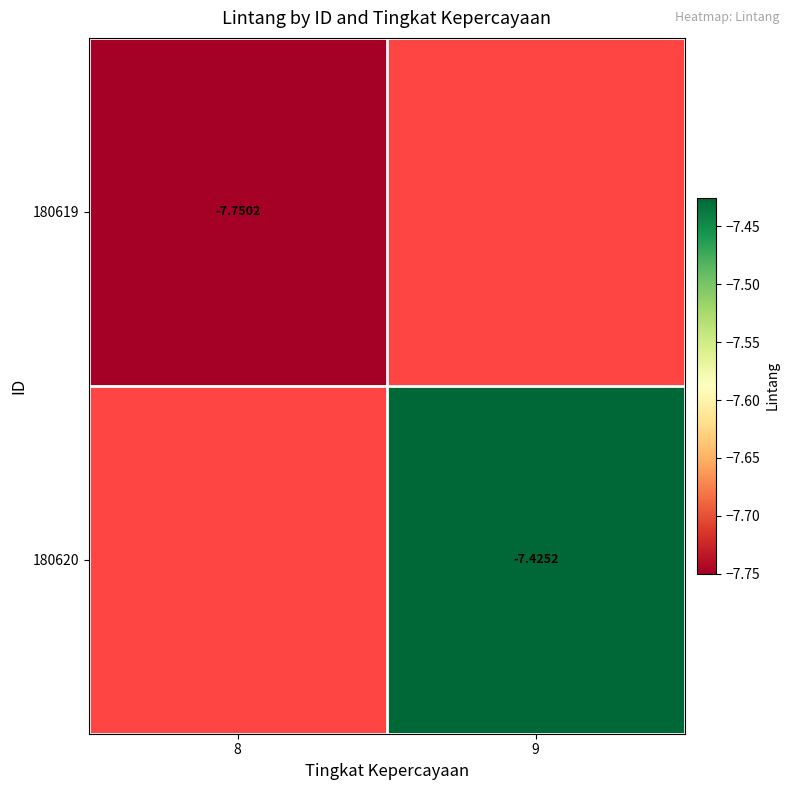

Is it true that 180620 equals -7.4 at 9?

True